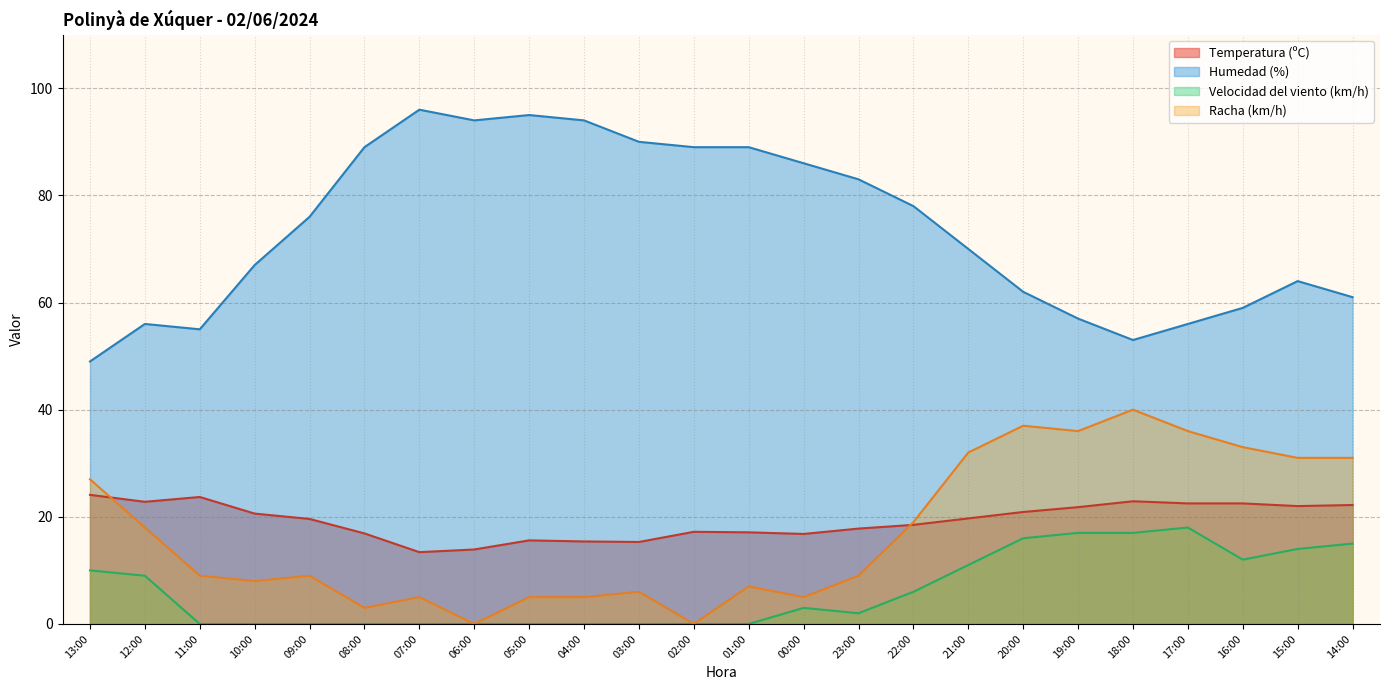

The value of Racha (km/h) at 16:00 is 33.0. True or false?

True